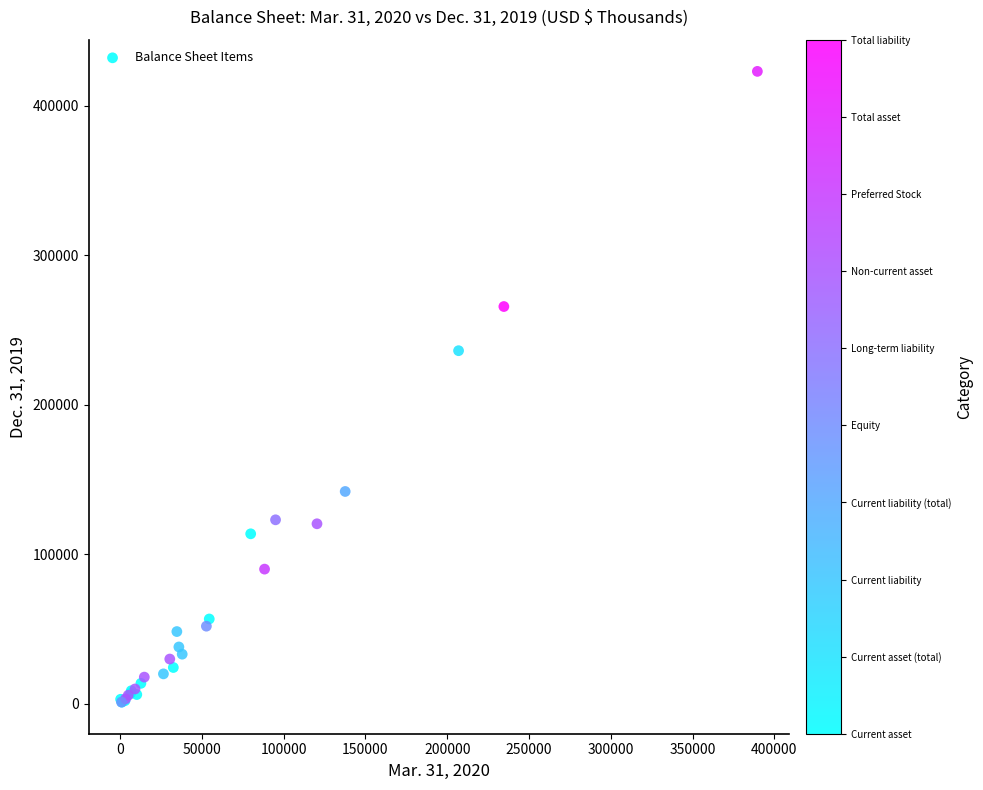

What Y value in the scatter plot is closest to 211986?

236128